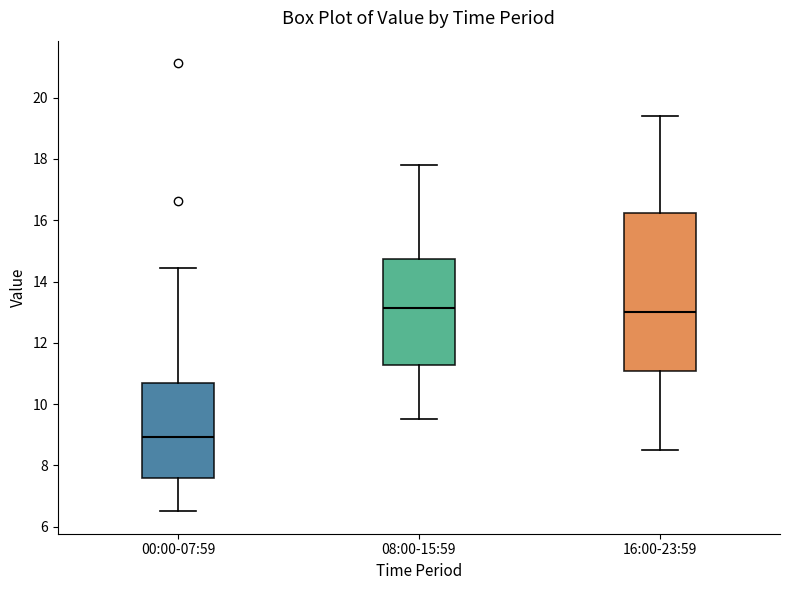

Where does the lower whisker of the box for 00:00-07:59 end on the y-axis? The values are not printed on the chart, so give them approximately, as read against the axis.

6.6